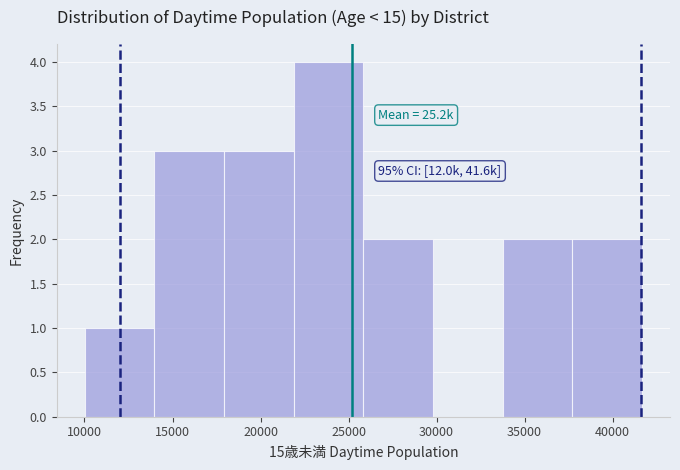

Over which range of the x-axis is the bar tallest?

22000 to 26000